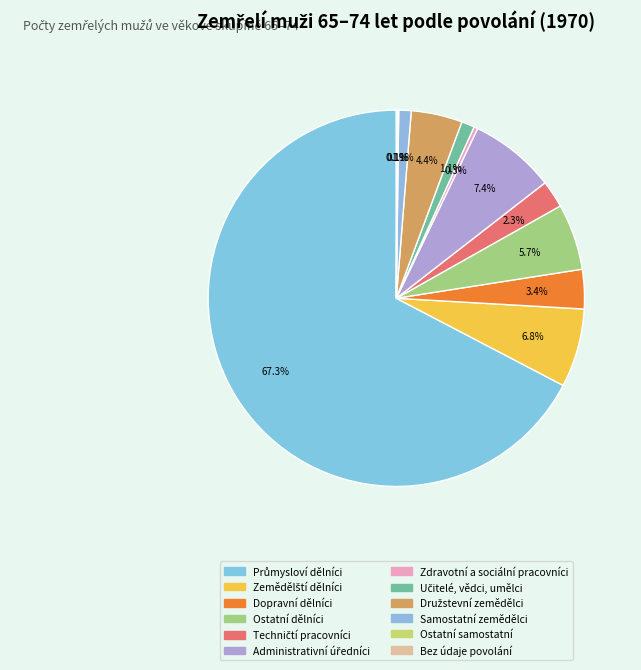

True or false: Zemědělští dělníci accounts for 15% of the total.

False